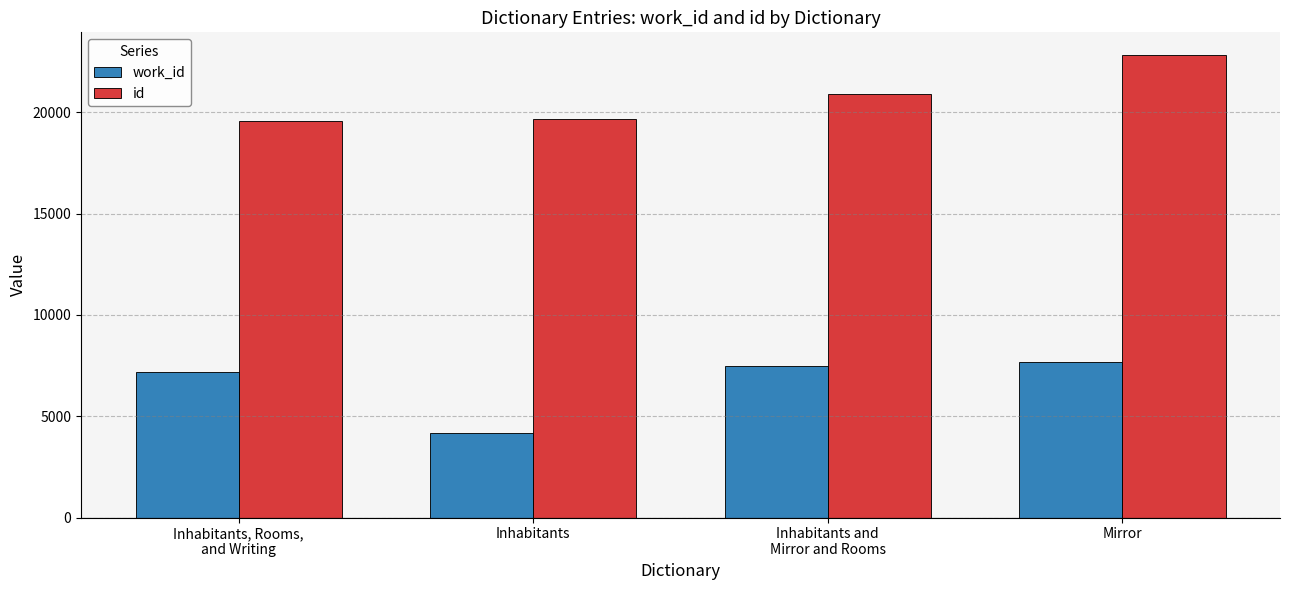

True or false: work_id has a value of 10657 at Inhabitants and
Mirror and Rooms.

False